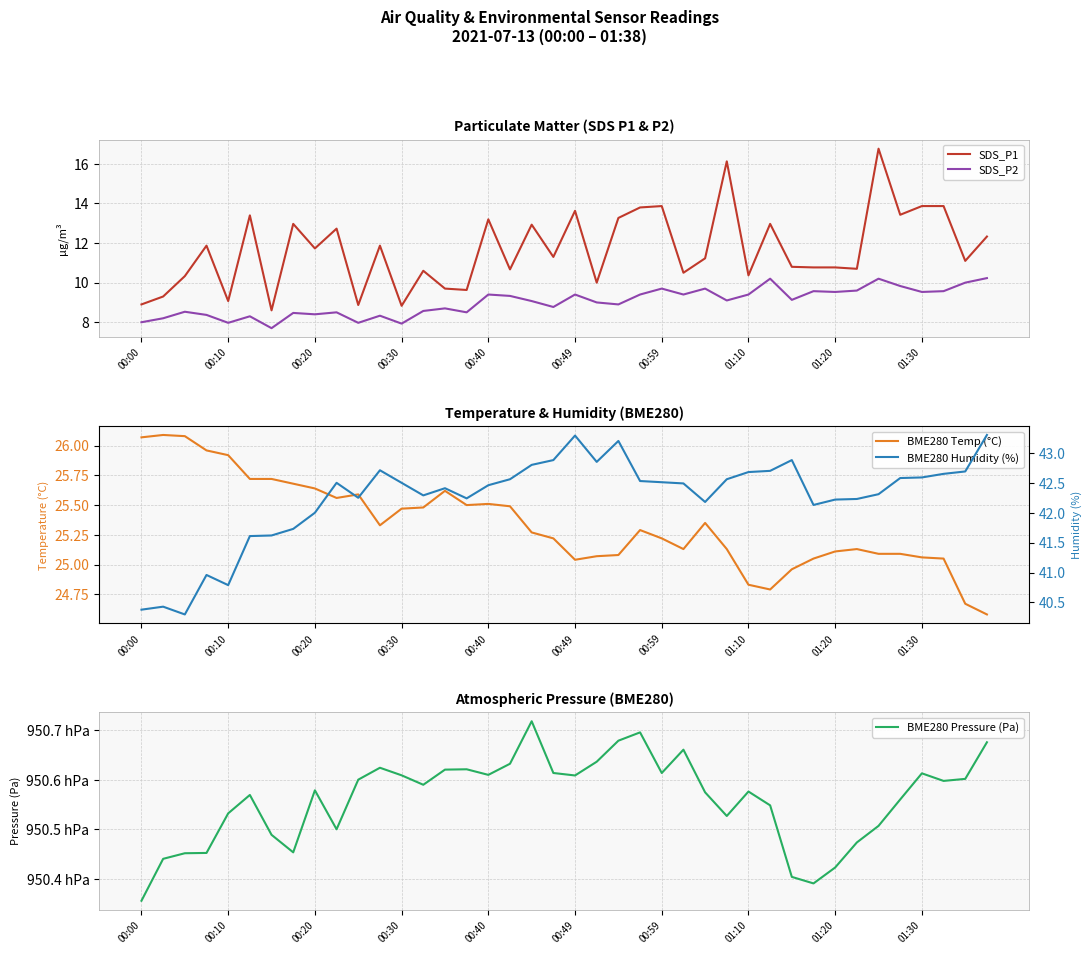

What is the difference between the second highest and minimum values in the SDS_P1 series?

7.5